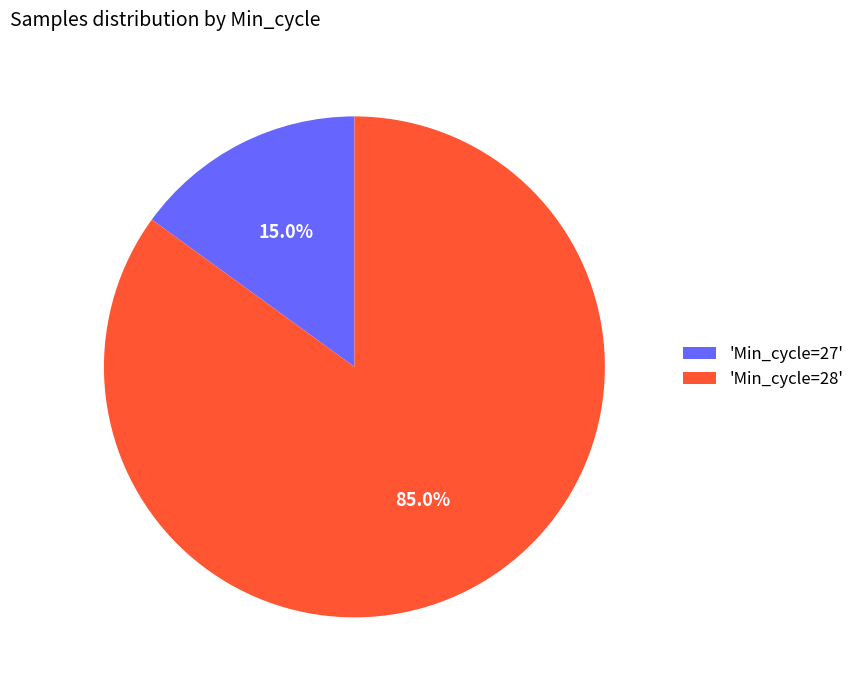

How many segments does this pie chart have?

2